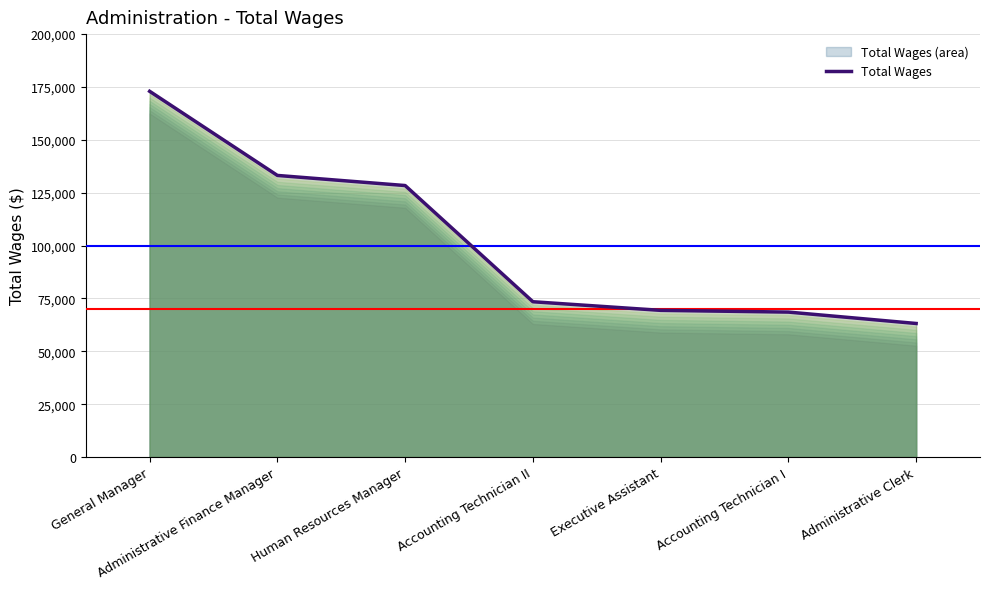

Rank the categories by value from lowest to highest.

Administrative Clerk, Accounting Technician I, Executive Assistant, Accounting Technician II, Human Resources Manager, Administrative Finance Manager, General Manager